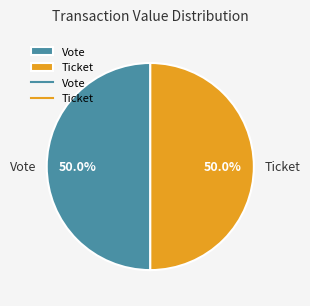

How many slices are in this pie chart?

2